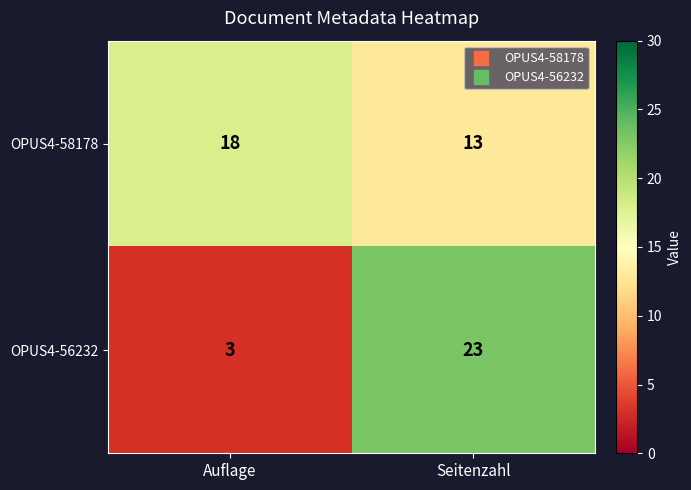

At how many categories does at least one series exceed 14?

2